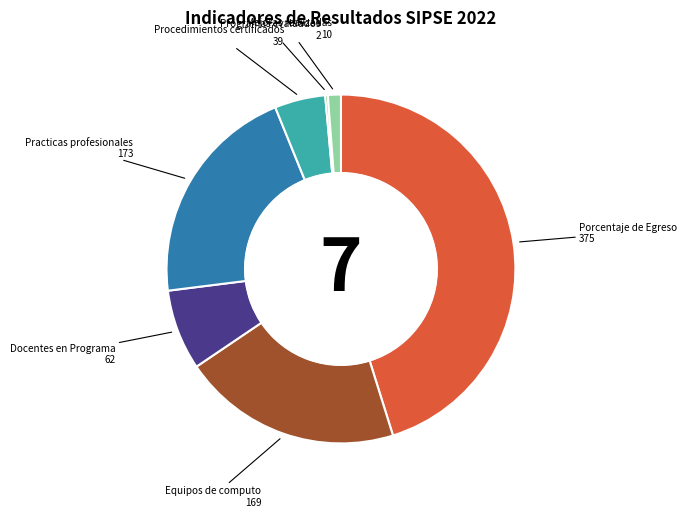

Does any single category account for the majority?

No